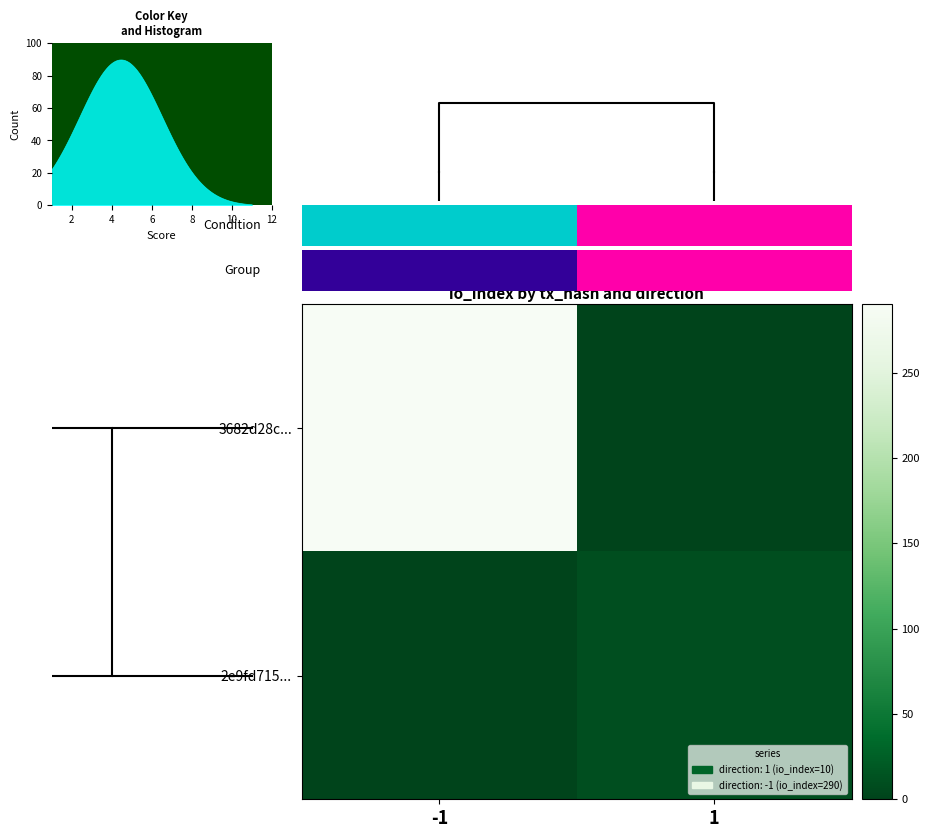

The 2e9fd715... series shows 0 at -1. True or false?

True